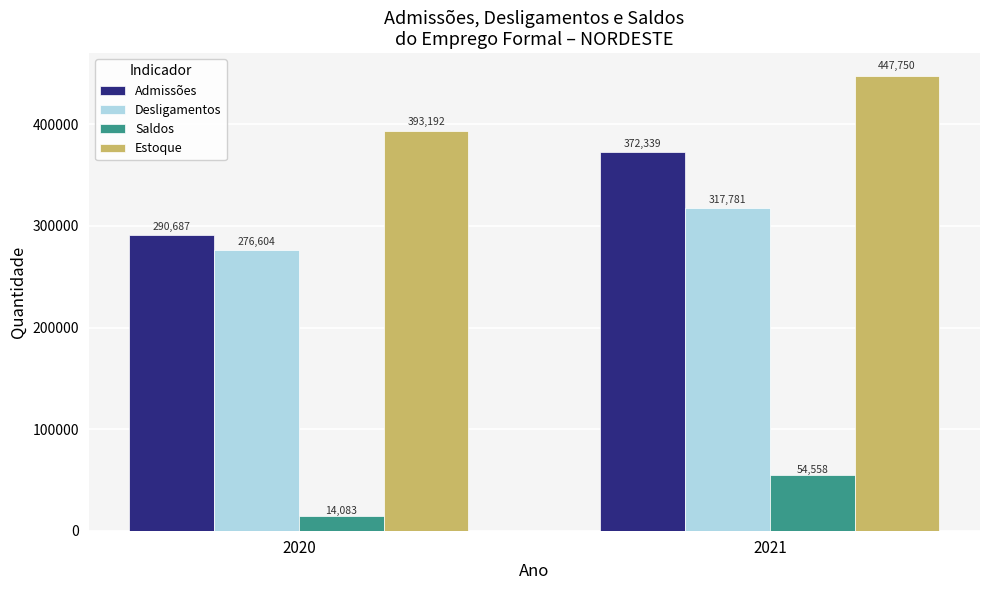

At 2021, list the series in order from largest to smallest.

Estoque, Admissões, Desligamentos, Saldos